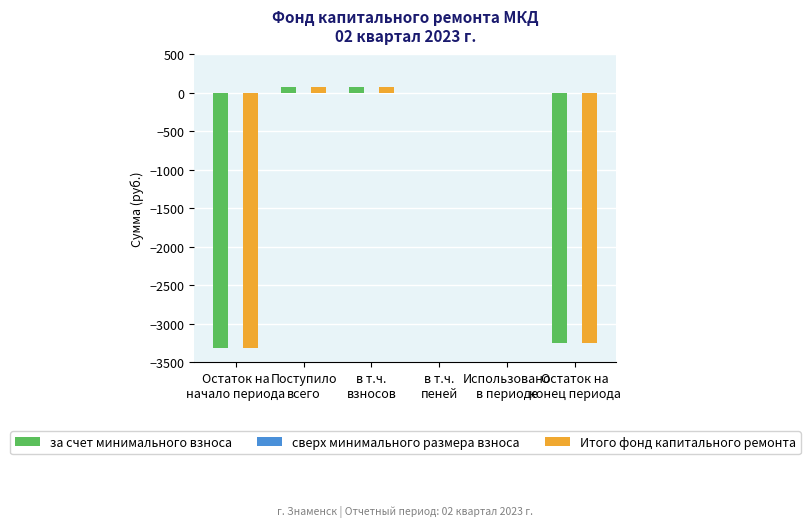

What is the total value across all series at Поступило
всего?

144.3